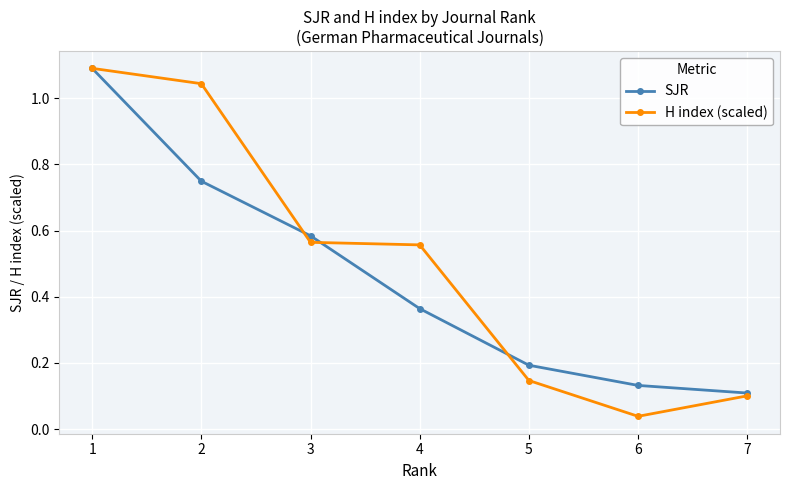

True or false: SJR has more than 0 interior local peaks.

False